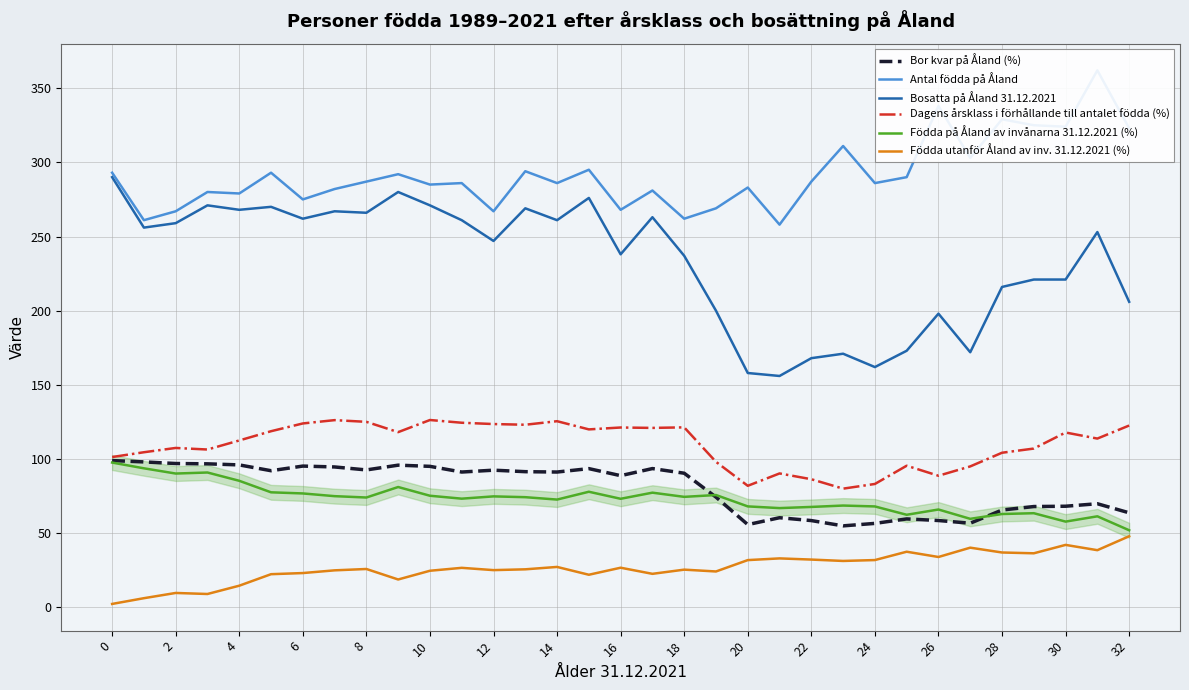

Is the value of Dagens årsklass i förhållande till antalet födda (%) at 32 greater than the value of Födda på Åland av invånarna 31.12.2021 (%) at 4?

Yes